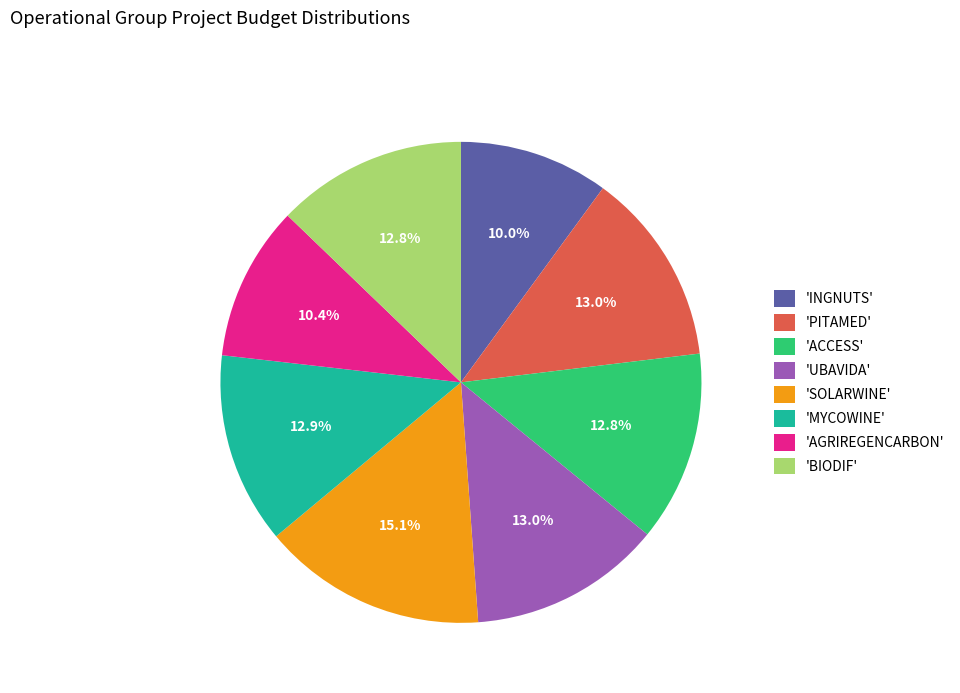

Which category has the biggest portion of the pie?

'SOLARWINE'